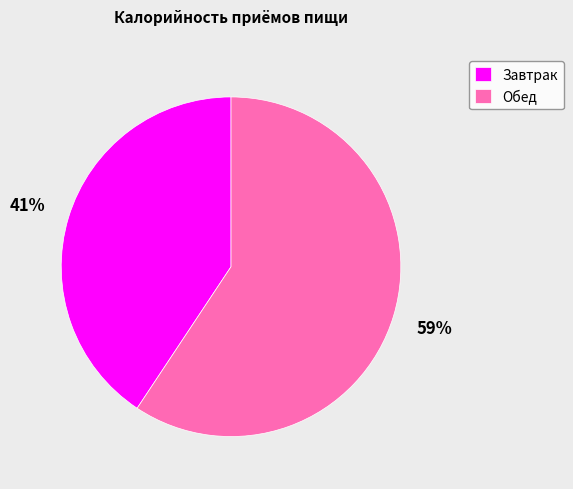

Is it true that Обед is 53% of the pie?

False